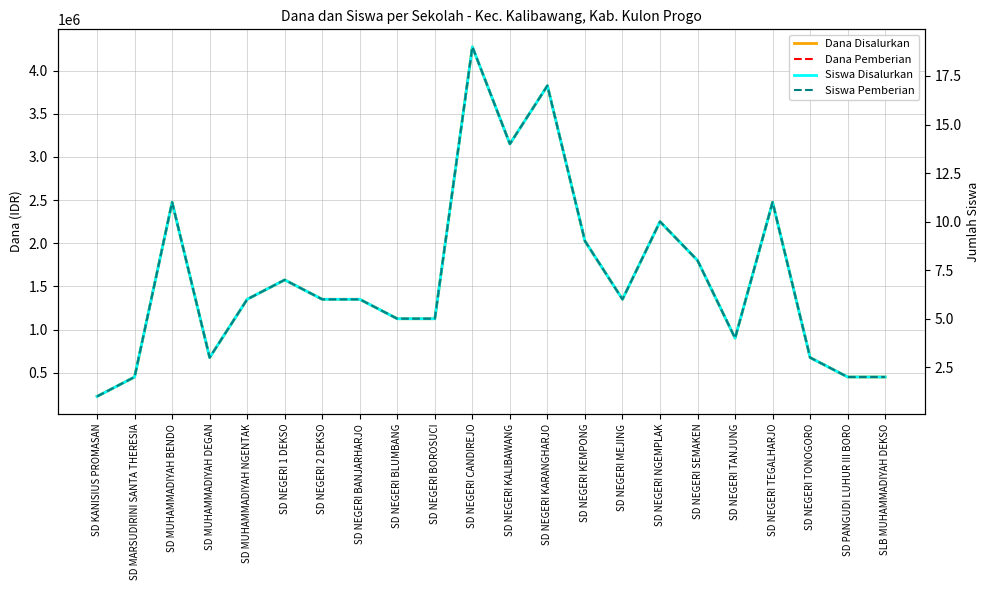

What are all the series names shown in the legend?

Dana Disalurkan, Dana Pemberian, Siswa Disalurkan, Siswa Pemberian